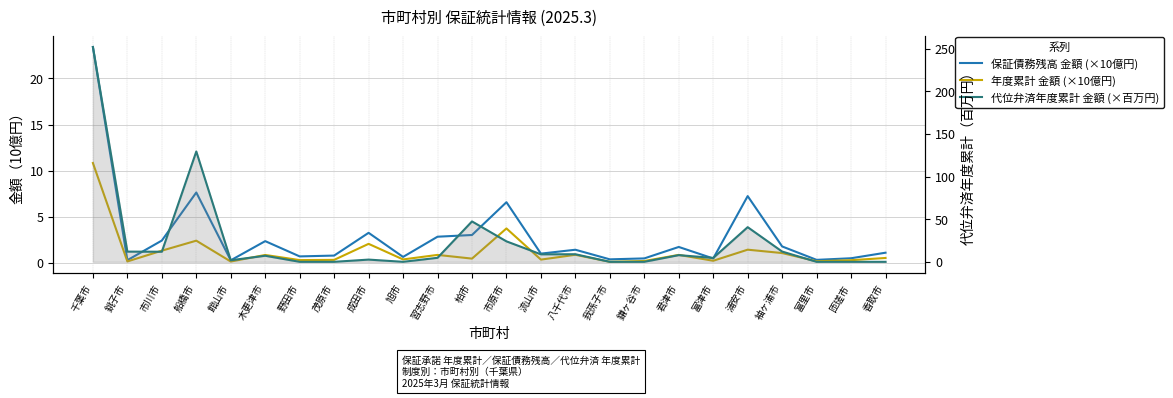

Where does the 代位弁済年度累計 金額 (×百万円) series first go above 7?

千葉市